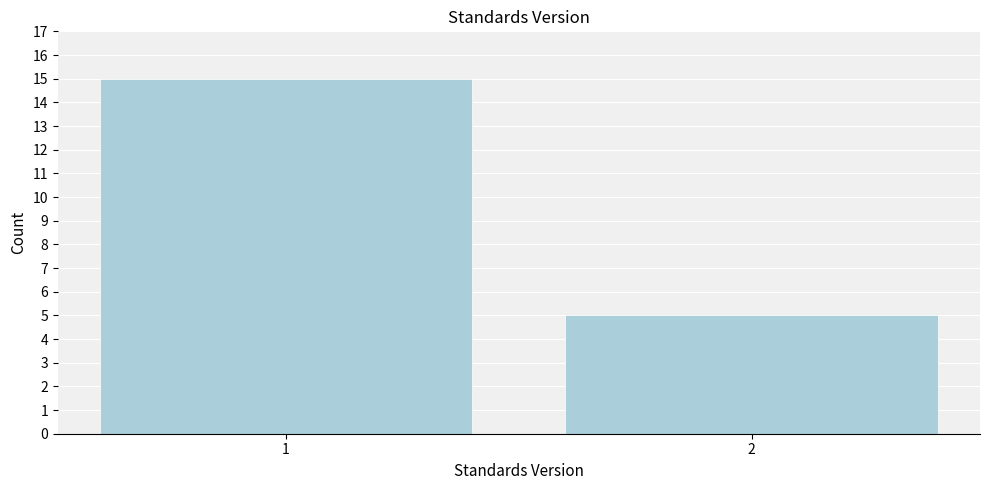

Reading left to right, extract all data points from this chart.

1=15	2=5